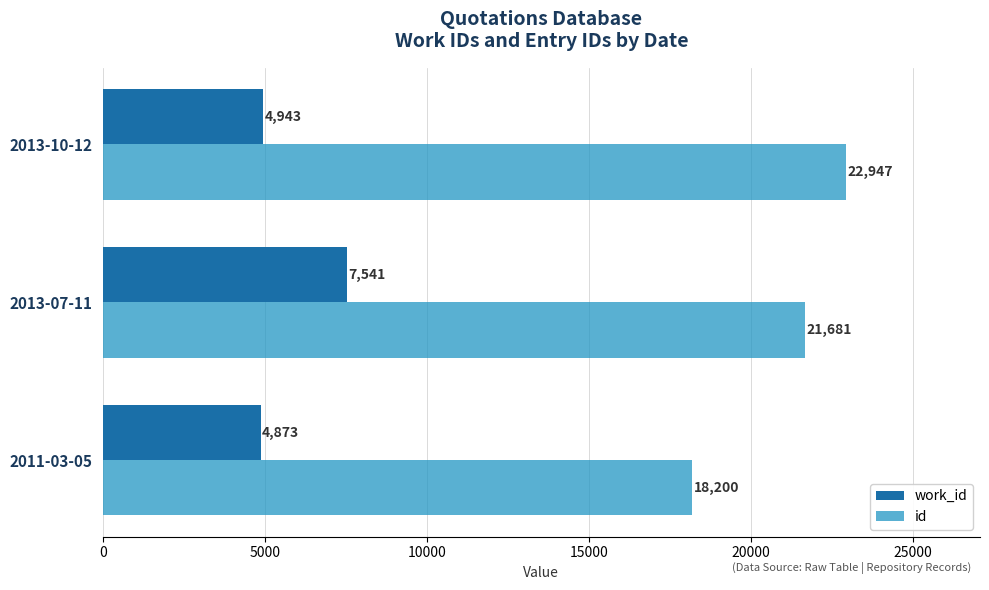

List the labels in order of work_id value, smallest first.

2011-03-05, 2013-10-12, 2013-07-11